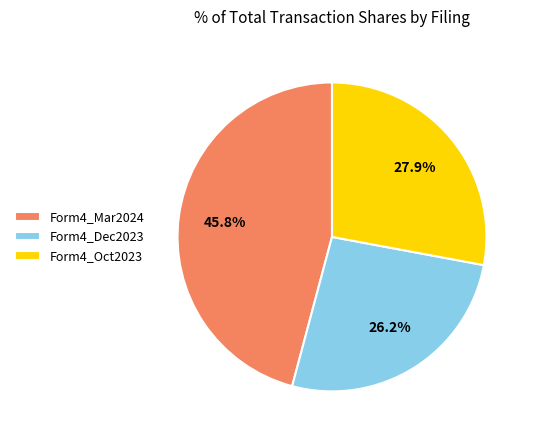

What is the total percentage of Form4_Mar2024 and Form4_Oct2023?

73.8%